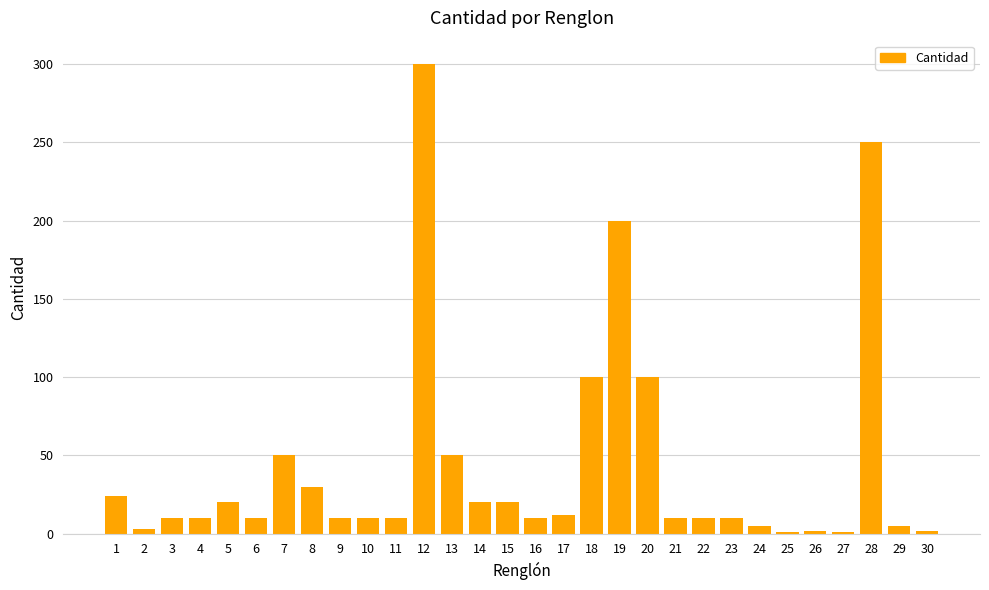

The value at 1 is 42. True or false?

False